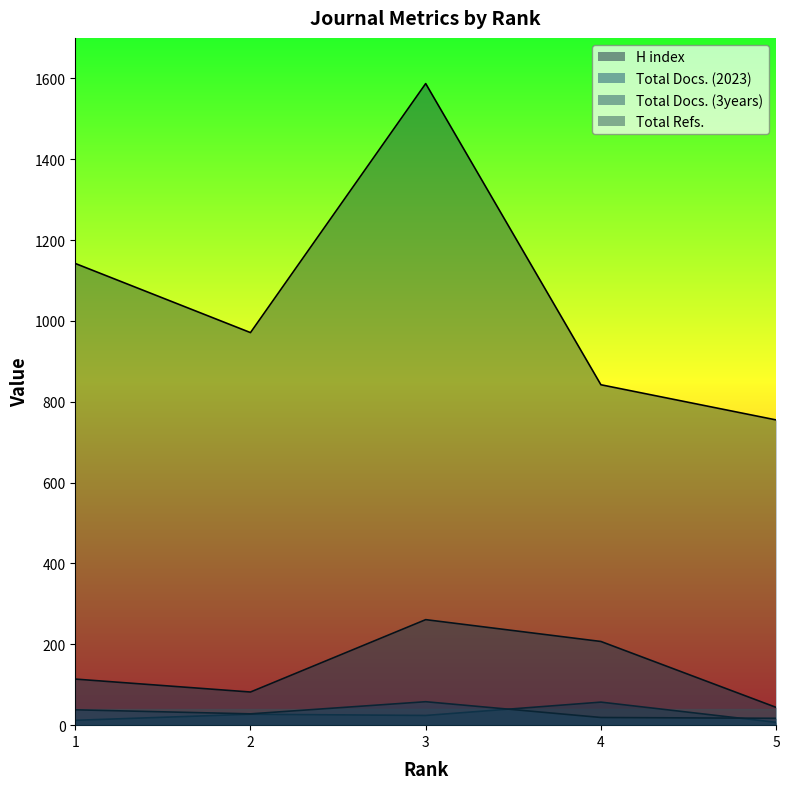

How many lines are shown in the chart?

4